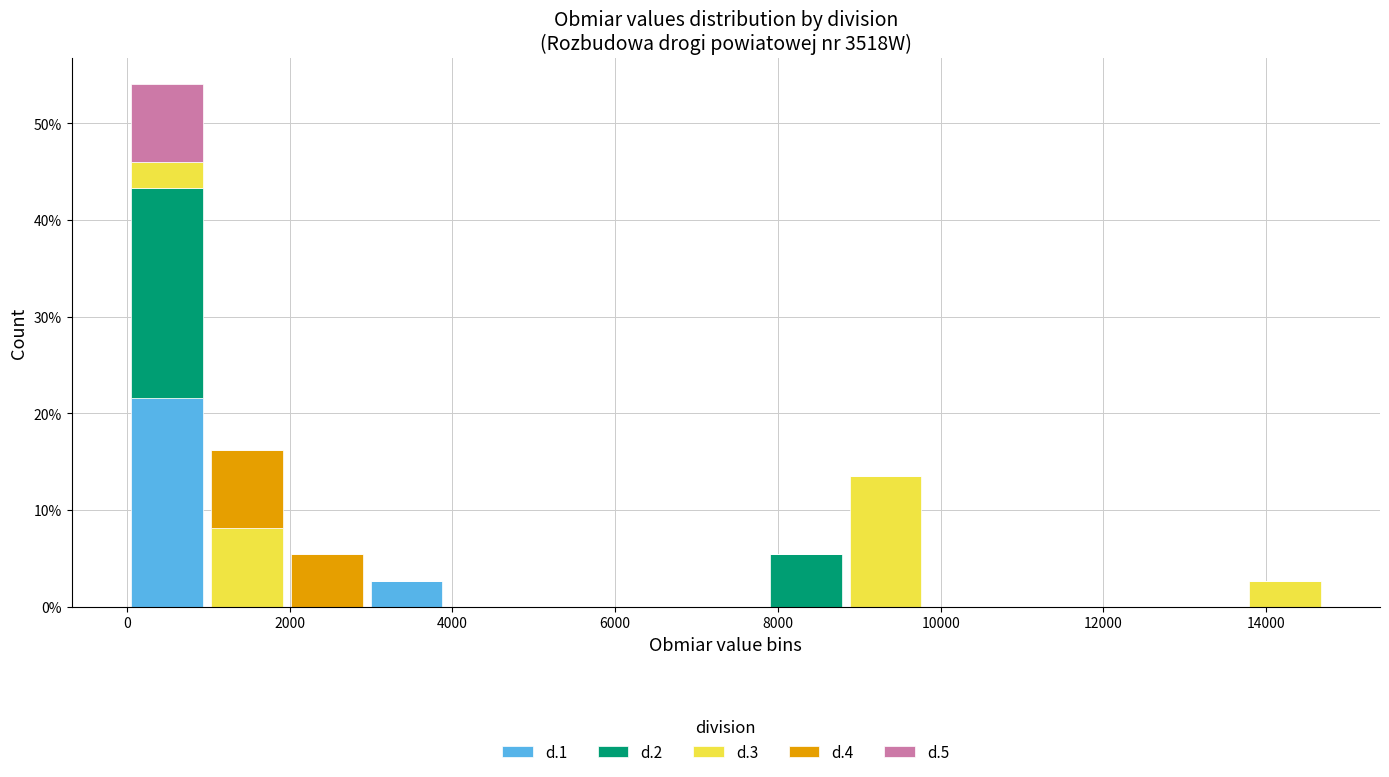

Reading left to right, transcribe this chart: for each stacked bar, give the range it covers on the x-axis and its total height. Neither the bar edges nor the heights are printed on the chart, so give them approximately, as read against the axes.

0 to 1000: 54
1000 to 2000: 16
2000 to 3000: 5
3000 to 4000: 3
4000 to 5000: 0
5000 to 5800: 0
5800 to 6800: 0
6800 to 7800: 0
7800 to 8800: 5
8800 to 9800: 14
9800 to 10800: 0
10800 to 11800: 0
11800 to 12800: 0
12800 to 13800: 0
13800 to 14800: 3